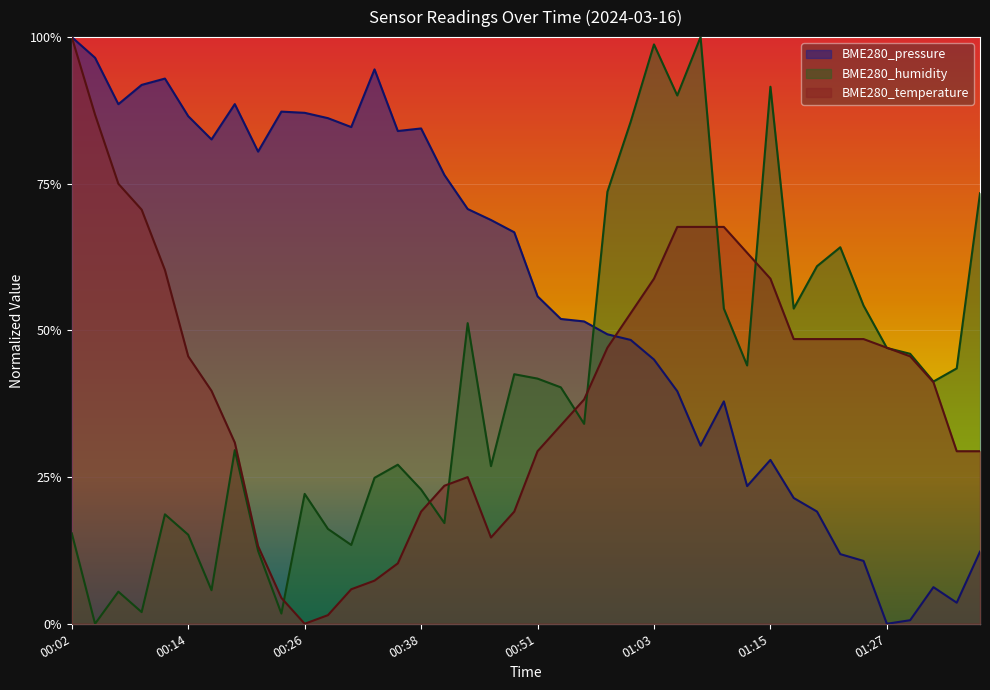

True or false: BME280_humidity has a value of 0.5 at 01:27.

True